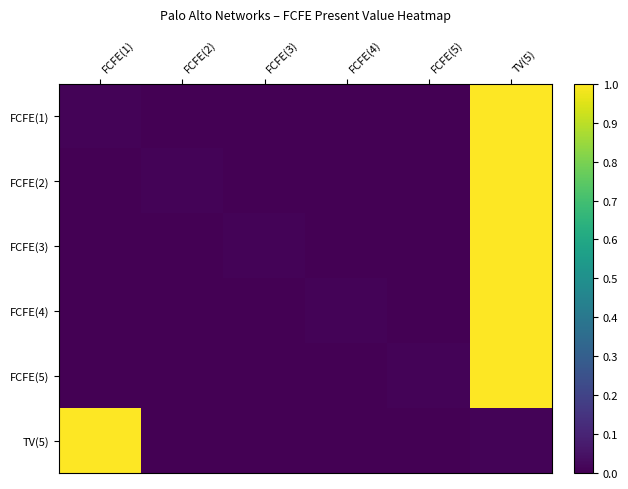

Reading left to right, list all the values displayed in this chart.

FCFE(1): FCFE(1)=0.0	FCFE(2)=0.0	FCFE(3)=0.0	FCFE(4)=0.0	FCFE(5)=0.0	TV(5)=1.0
FCFE(2): FCFE(1)=0.0	FCFE(2)=0.0	FCFE(3)=0.0	FCFE(4)=0.0	FCFE(5)=0.0	TV(5)=1.0
FCFE(3): FCFE(1)=0.0	FCFE(2)=0.0	FCFE(3)=0.0	FCFE(4)=0.0	FCFE(5)=0.0	TV(5)=1.0
FCFE(4): FCFE(1)=0.0	FCFE(2)=0.0	FCFE(3)=0.0	FCFE(4)=0.0	FCFE(5)=0.0	TV(5)=1.0
FCFE(5): FCFE(1)=0.0	FCFE(2)=0.0	FCFE(3)=0.0	FCFE(4)=0.0	FCFE(5)=0.0	TV(5)=1.0
TV(5): FCFE(1)=1.0	FCFE(2)=0.0	FCFE(3)=0.0	FCFE(4)=0.0	FCFE(5)=0.0	TV(5)=0.0